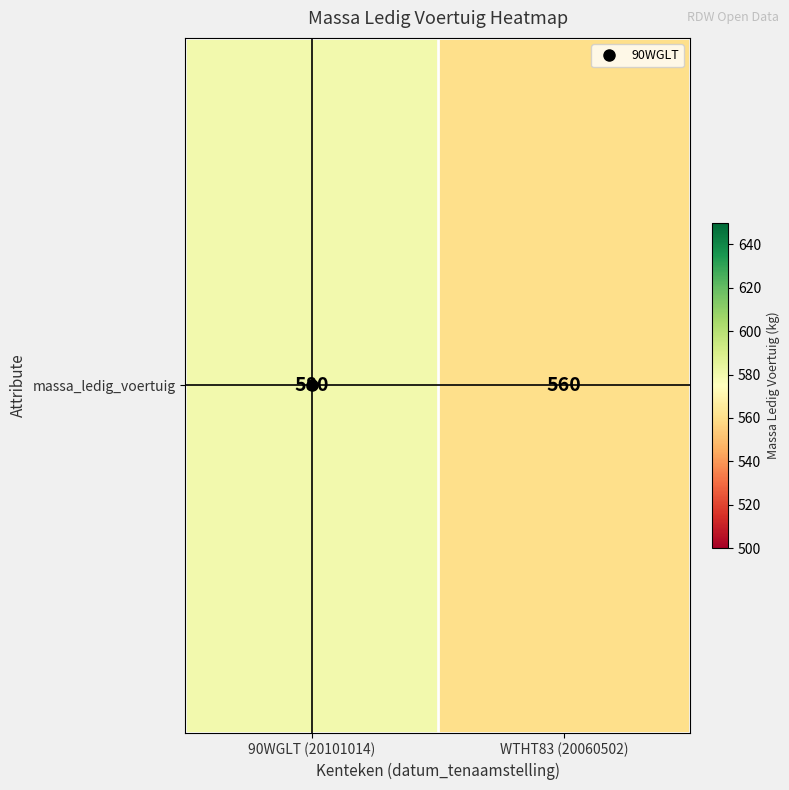

Approximately how many times larger is the value at WTHT83 (20060502) compared to 90WGLT (20101014)?

1.0